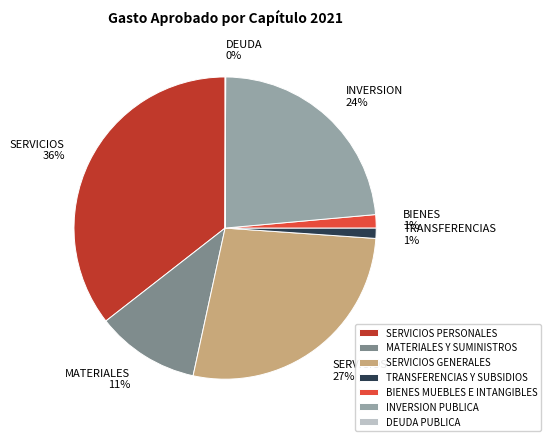

Is there any slice that represents more than half of the pie?

No